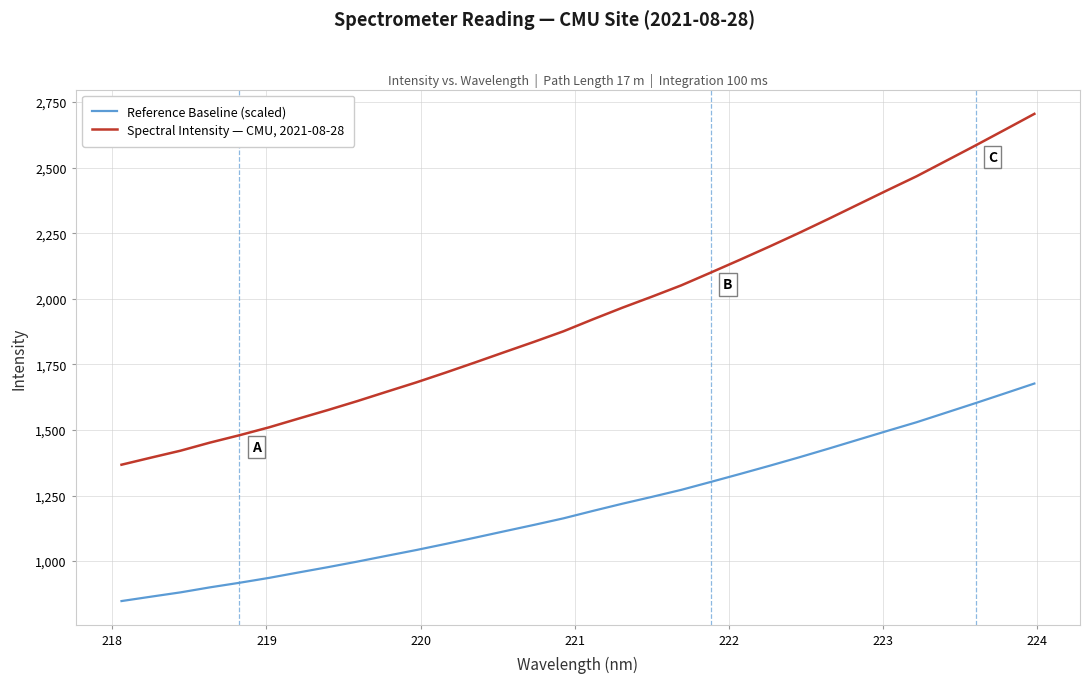

True or false: Reference Baseline (scaled) and Spectral Intensity — CMU, 2021-08-28 intersect in this chart.

False